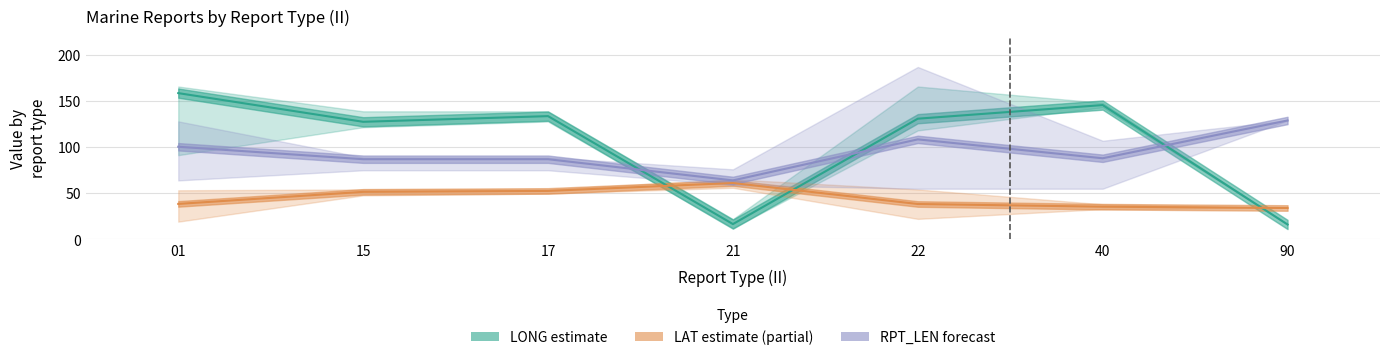

Which category has the lowest value in the RPT_LEN mean series?

21